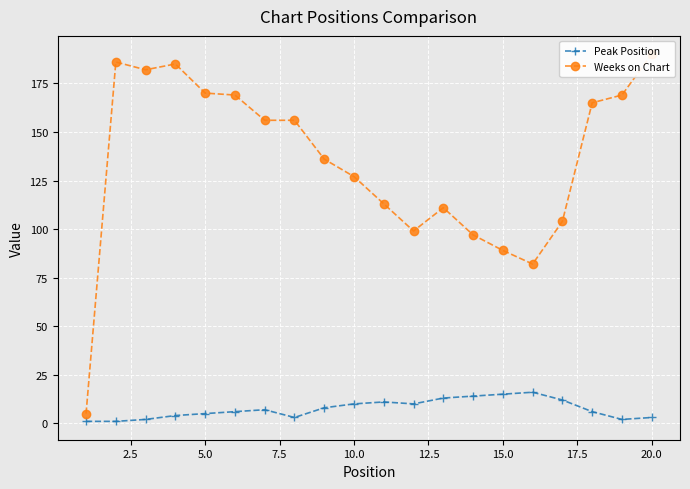

The Peak Position series shows 10 at 10.0. True or false?

True